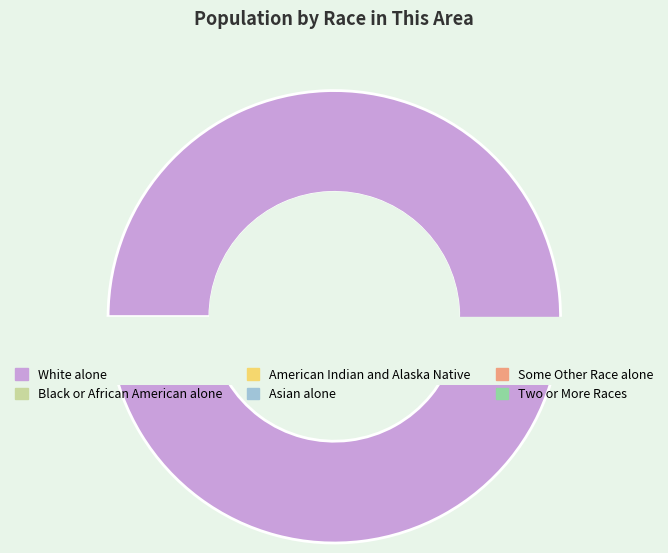

Count the number of slices in the pie.

6